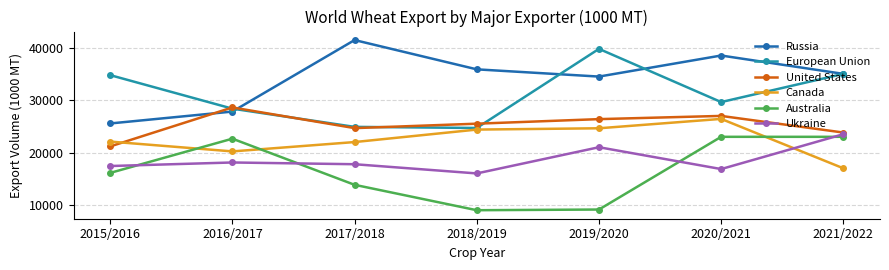

What is the label of the 4th point from the left?

2018/2019